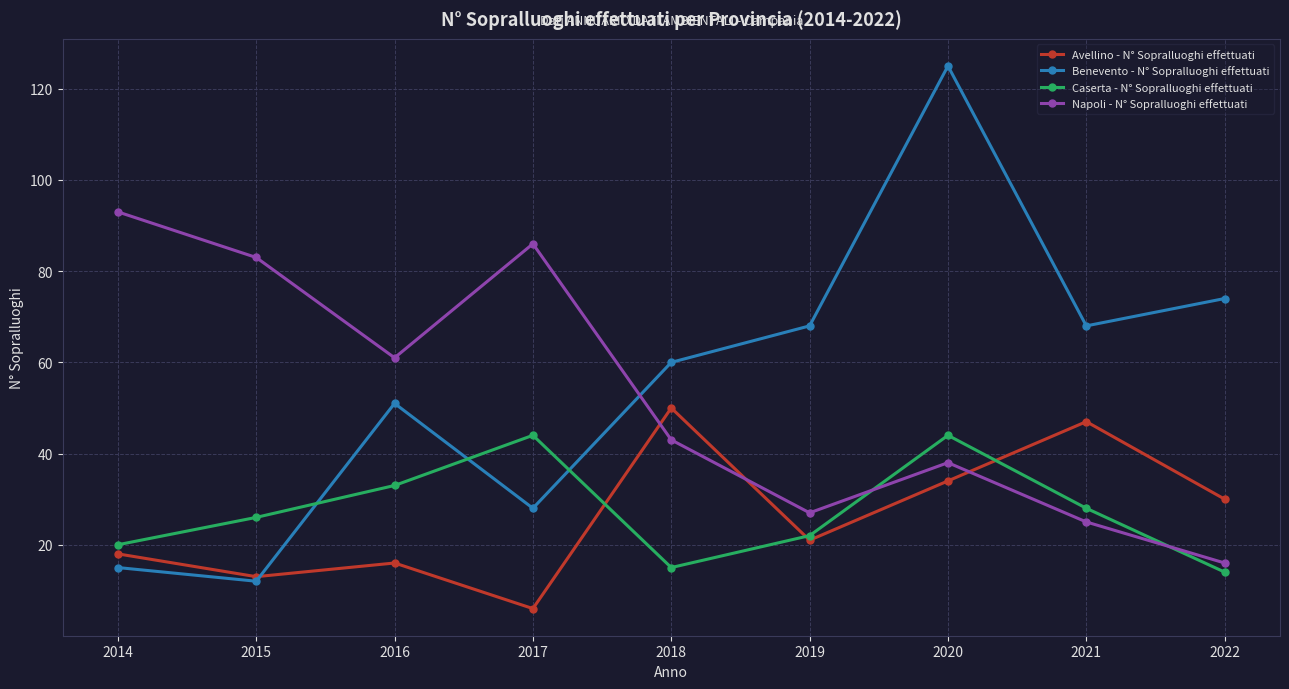

Reading right to left, what are all the values shown in this chart?

Avellino - N° Sopralluoghi effettuati: 30	47	34	21	50	6	16	13	18
Benevento - N° Sopralluoghi effettuati: 74	68	125	68	60	28	51	12	15
Caserta - N° Sopralluoghi effettuati: 14	28	44	22	15	44	33	26	20
Napoli - N° Sopralluoghi effettuati: 16	25	38	27	43	86	61	83	93